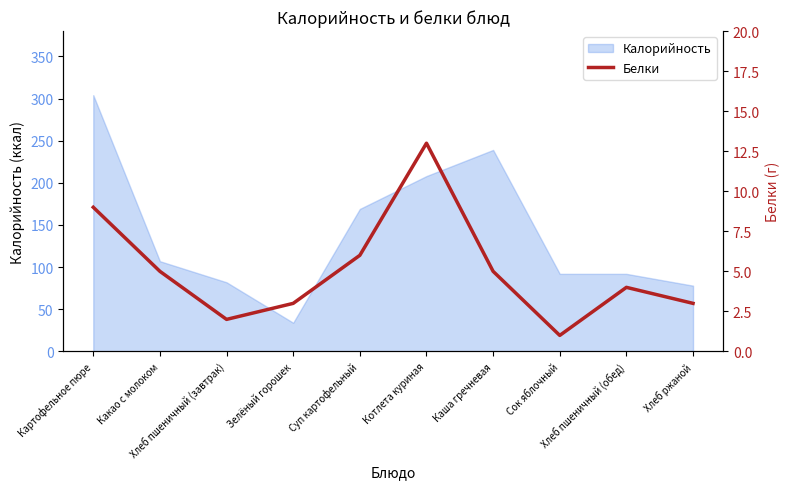

Where is the first local minimum?

Хлеб пшеничный (завтрак)